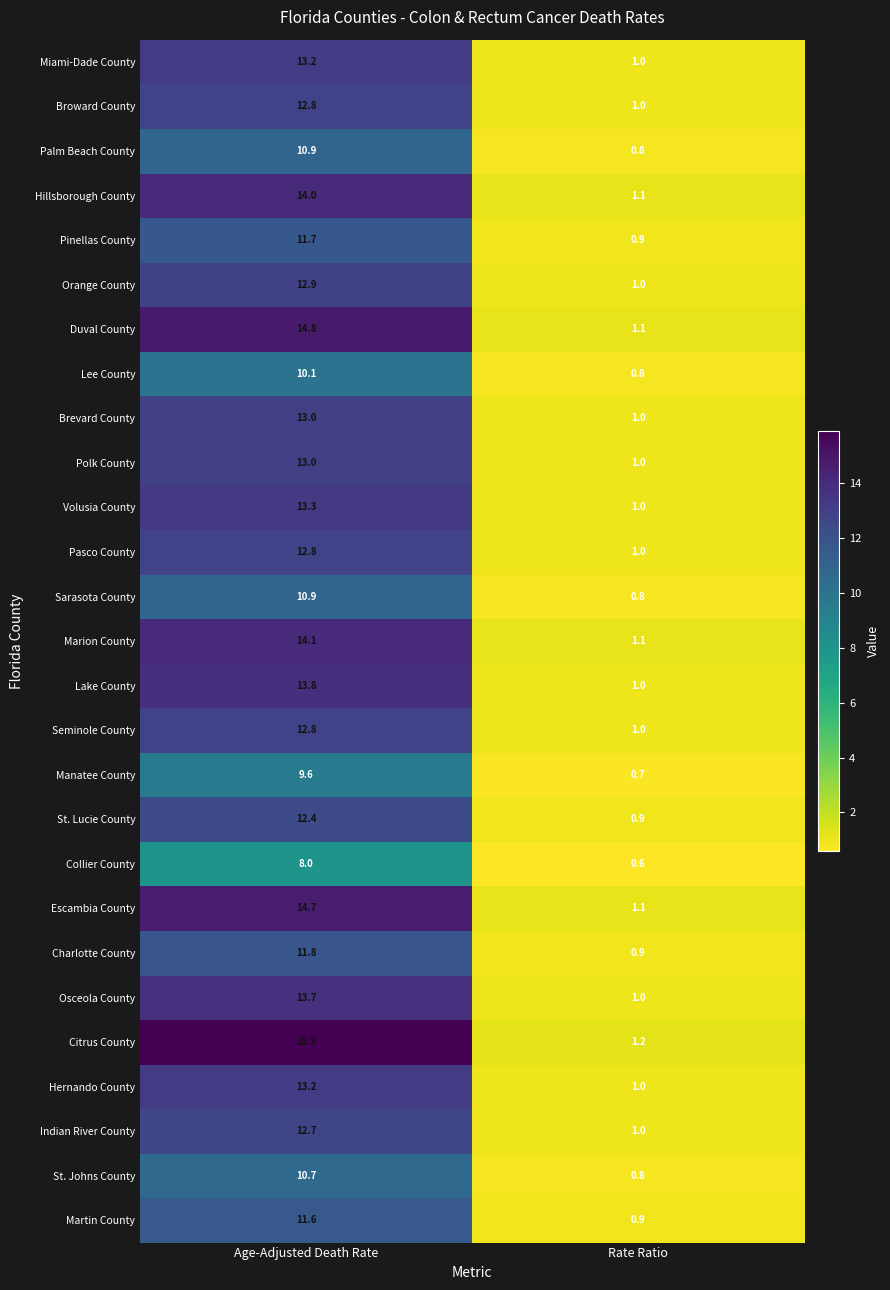

What is the approximate value of Hernando County at Age-Adjusted Death Rate?

13.2